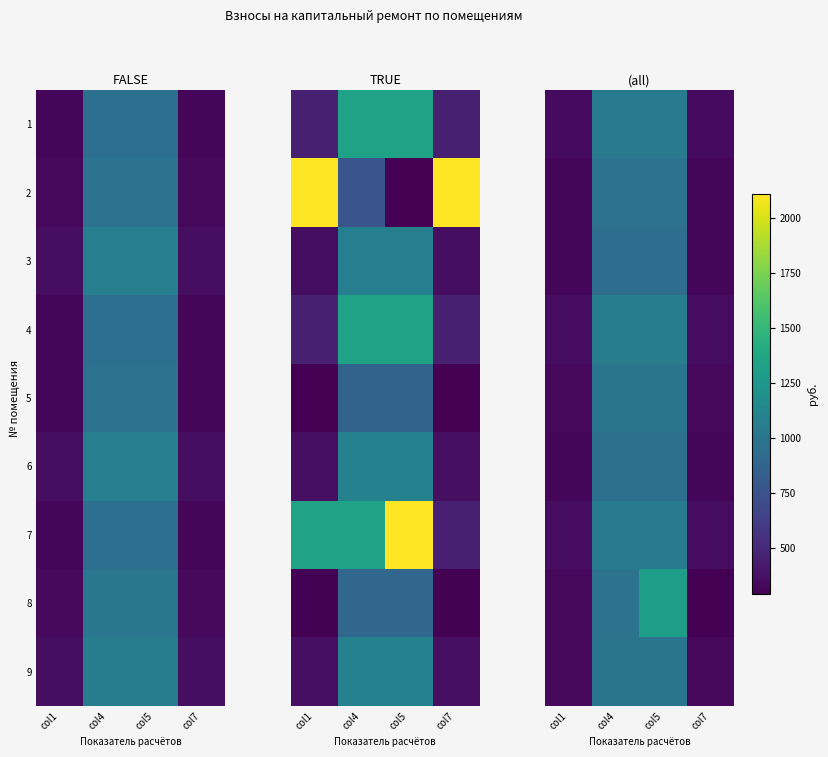

What is the difference between the 5 values at col1 and col5?

661.0